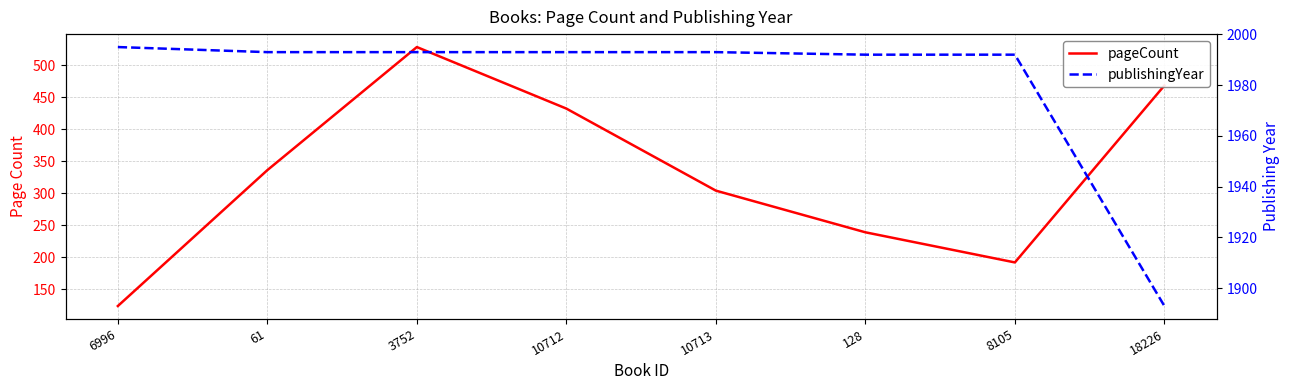

What is the minimum value for pageCount?

124